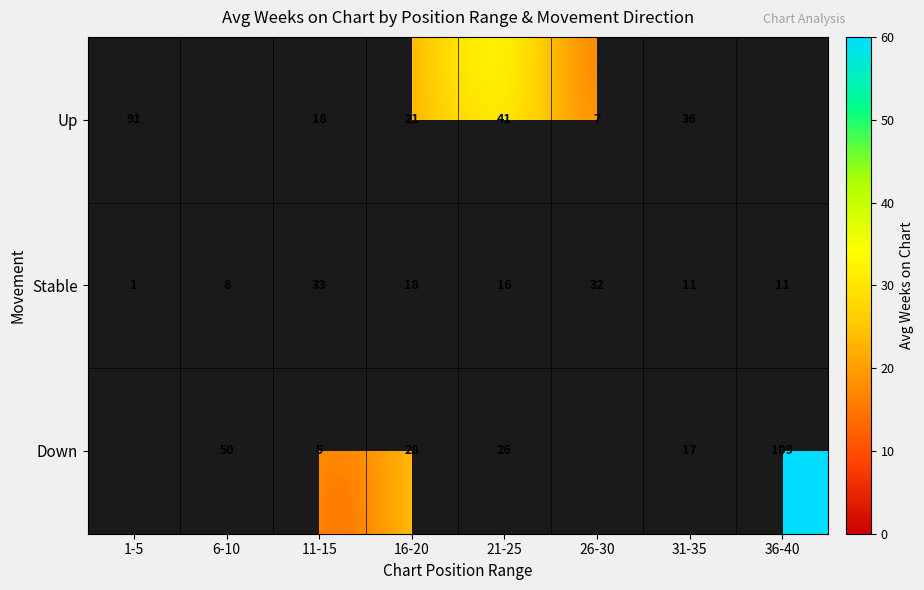

What is the difference between the highest and lowest values at 21-25?

25